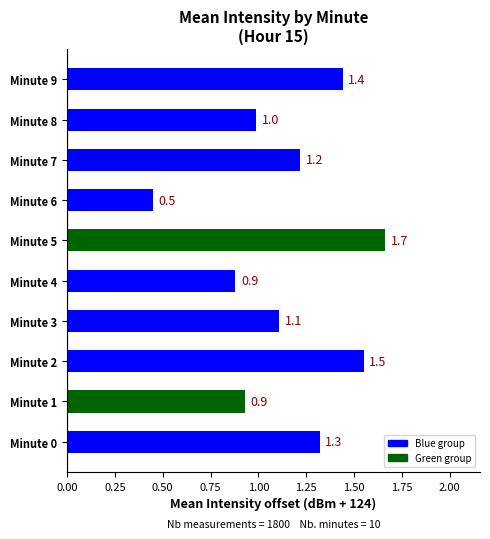

What is the difference between the maximum and minimum values?

1.2